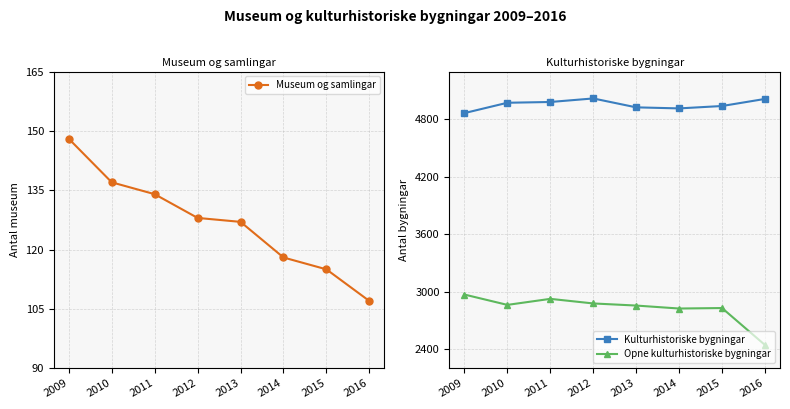

Is it true that Museum og samlingar equals 189 at 2010?

False